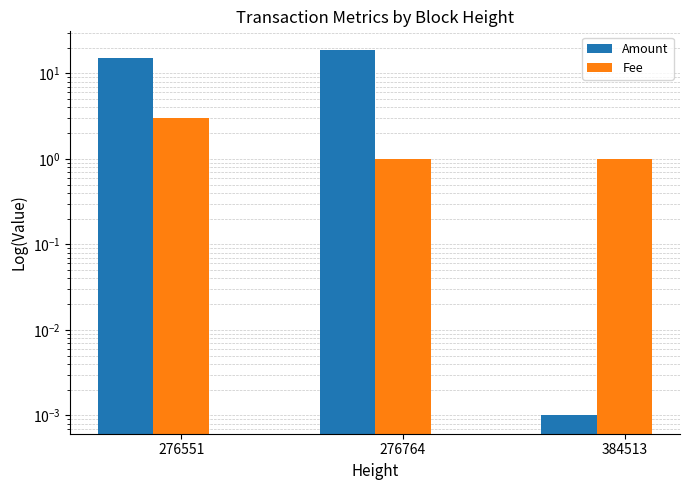

Rank the series by their average value, from highest to lowest.

Amount, Fee